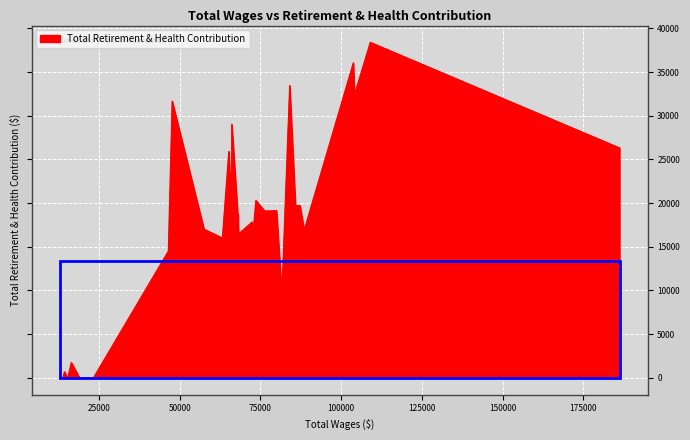

What is the difference between the maximum and minimum values?

38404